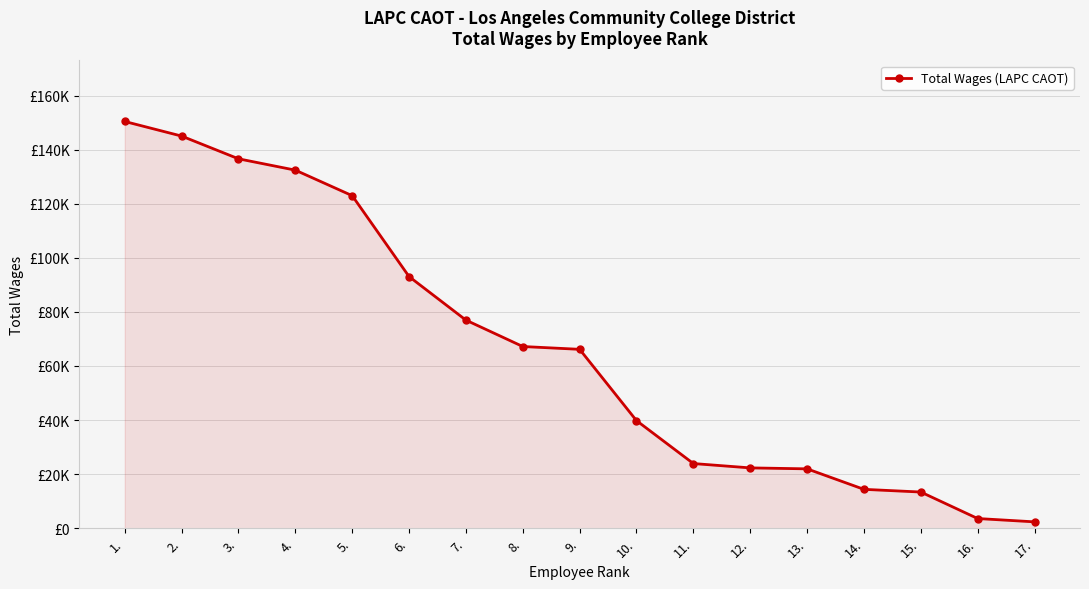

True or false: there are more than 1 points higher than both neighbors.

False